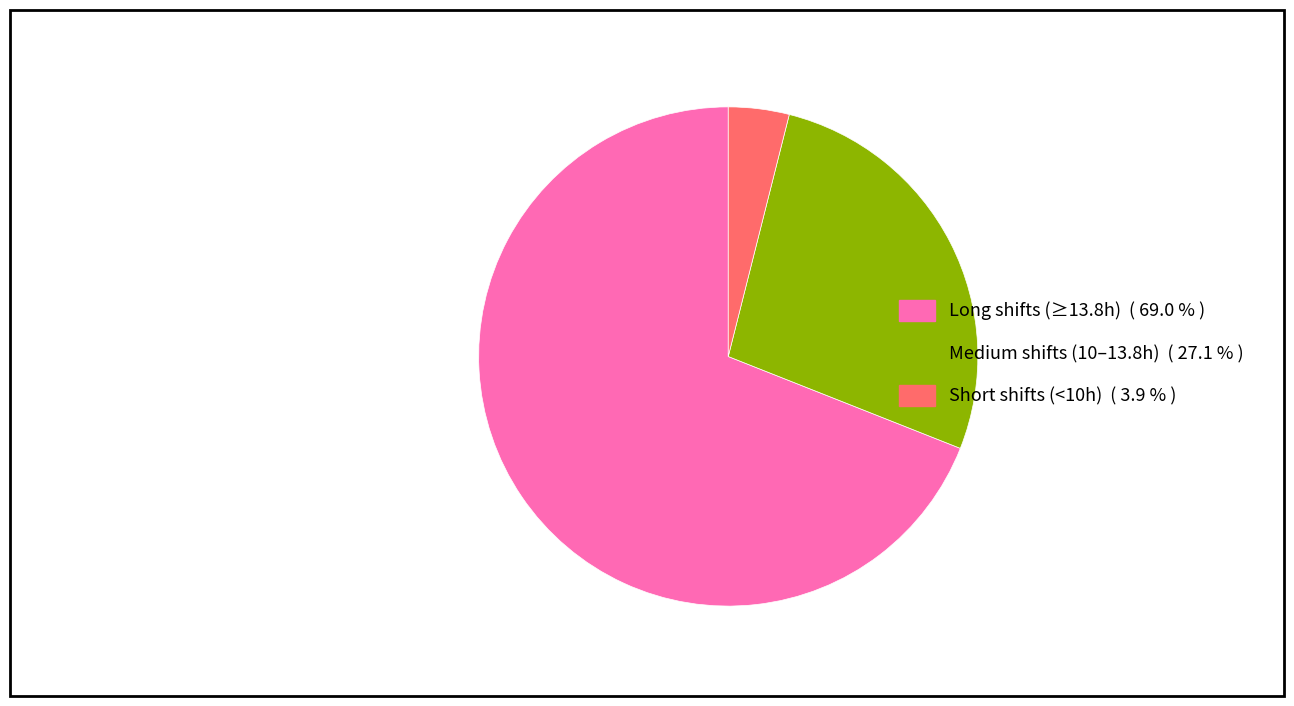

Rank the categories by value from highest to lowest.

Long shifts (≥13.8h) ( 69.0 % ), Medium shifts (10–13.8h) ( 27.1 % ), Short shifts (<10h) ( 3.9 % )